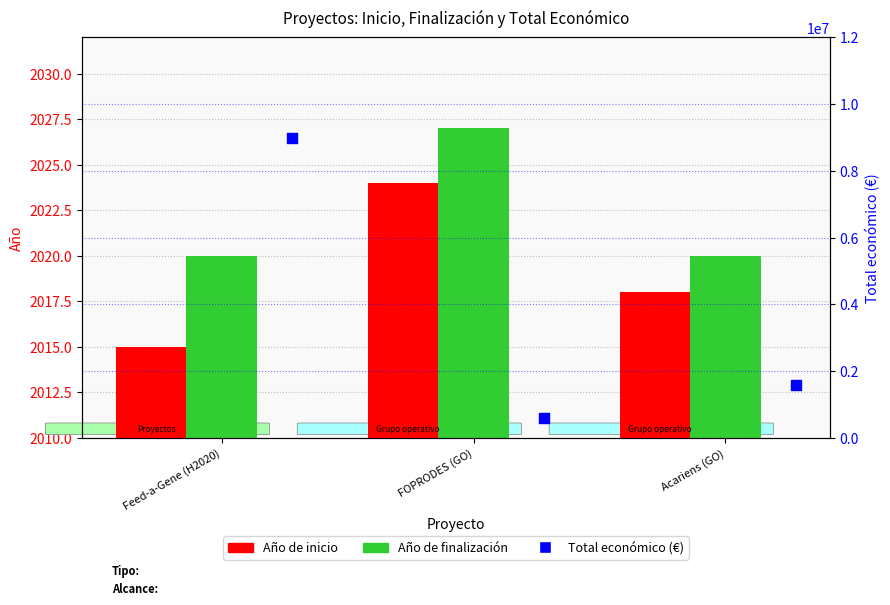

At how many categories does at least one series exceed 1130812?

2